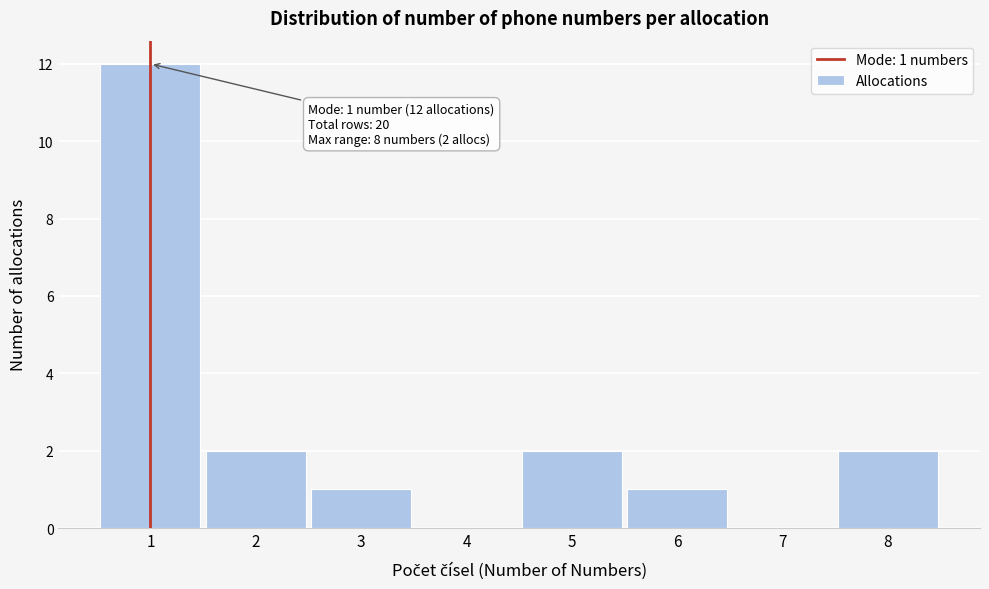

Reading left to right, transcribe all the data shown in this chart.

1=12	2=2	3=1	4=0	5=2	6=1	7=0	8=2